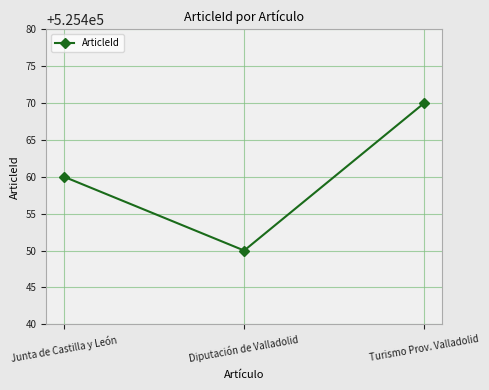

What is the change in value from Diputación de Valladolid to Turismo Prov. Valladolid?

+20